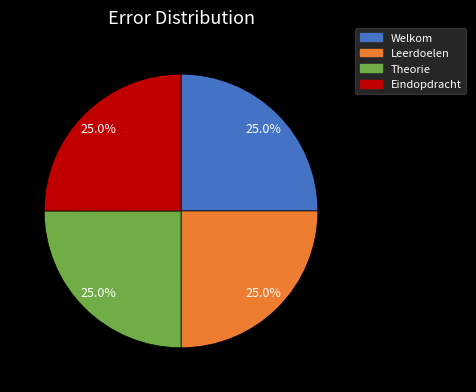

Is there any slice that represents more than half of the pie?

No